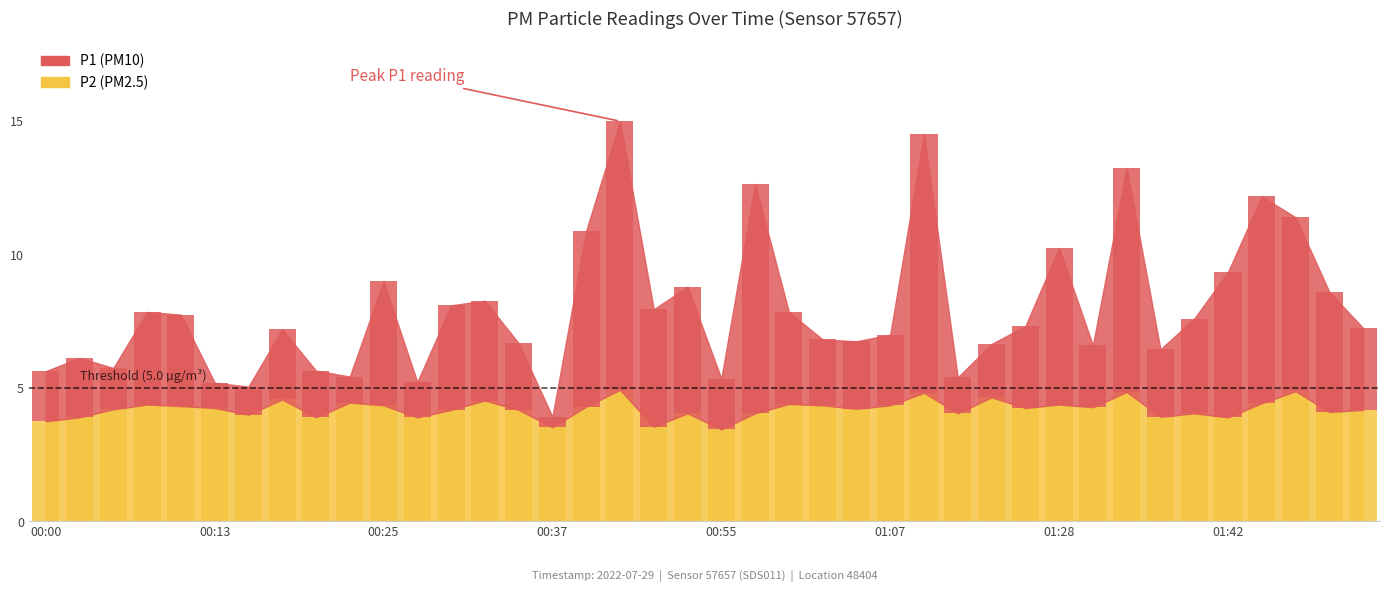

How many bars are there in total?

80